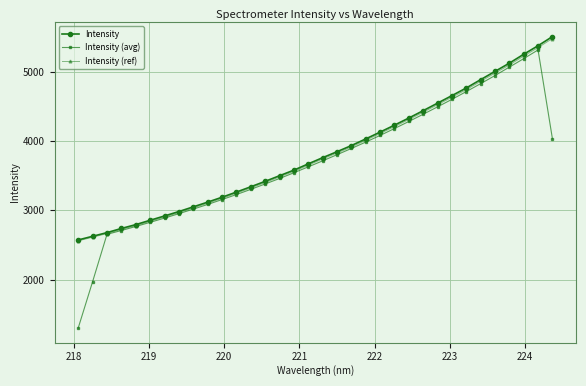

Which series has the largest range (max minus min)?

Intensity (avg)